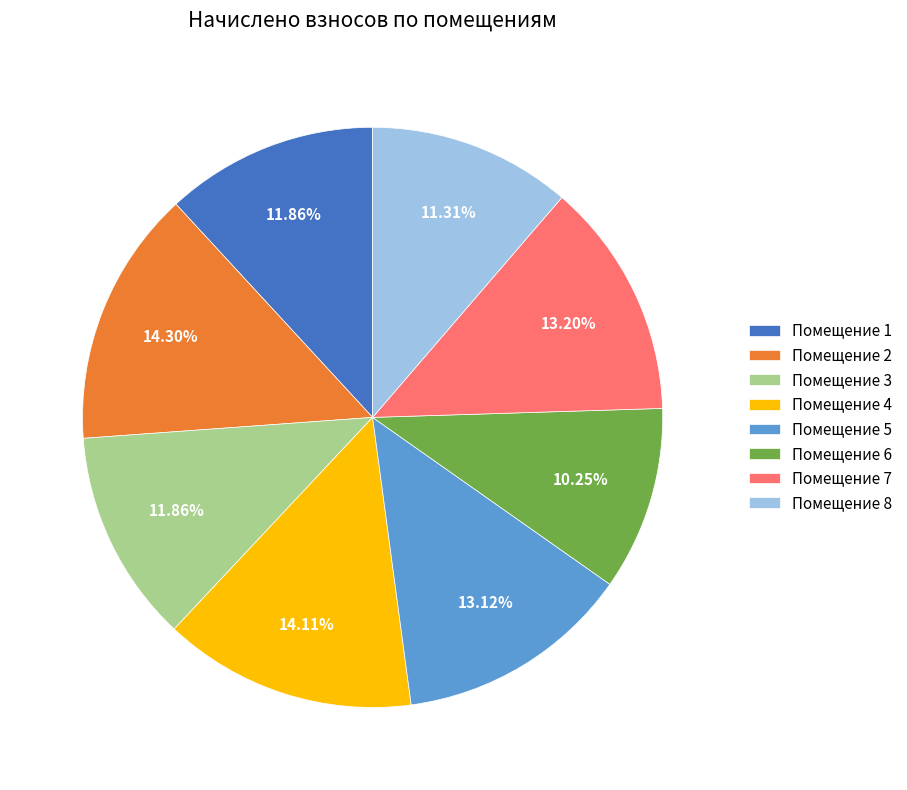

Count the number of slices in the pie.

8